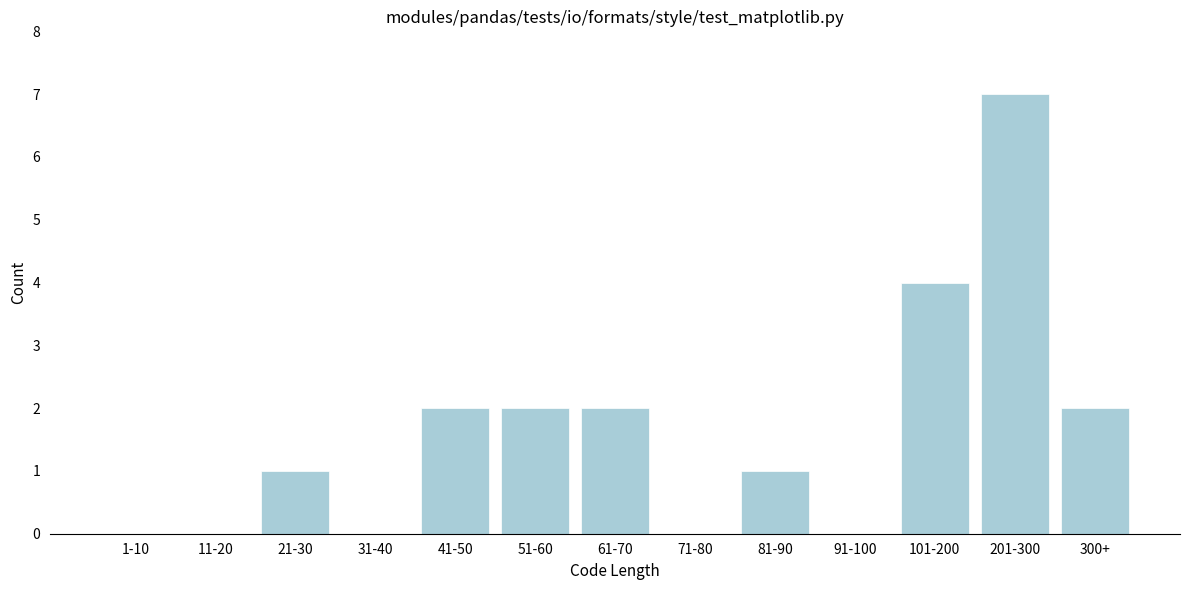

Reading left to right, list all the values displayed in this chart.

1-10=0	11-20=0	21-30=1	31-40=0	41-50=2	51-60=2	61-70=2	71-80=0	81-90=1	91-100=0	101-200=4	201-300=7	300+=2